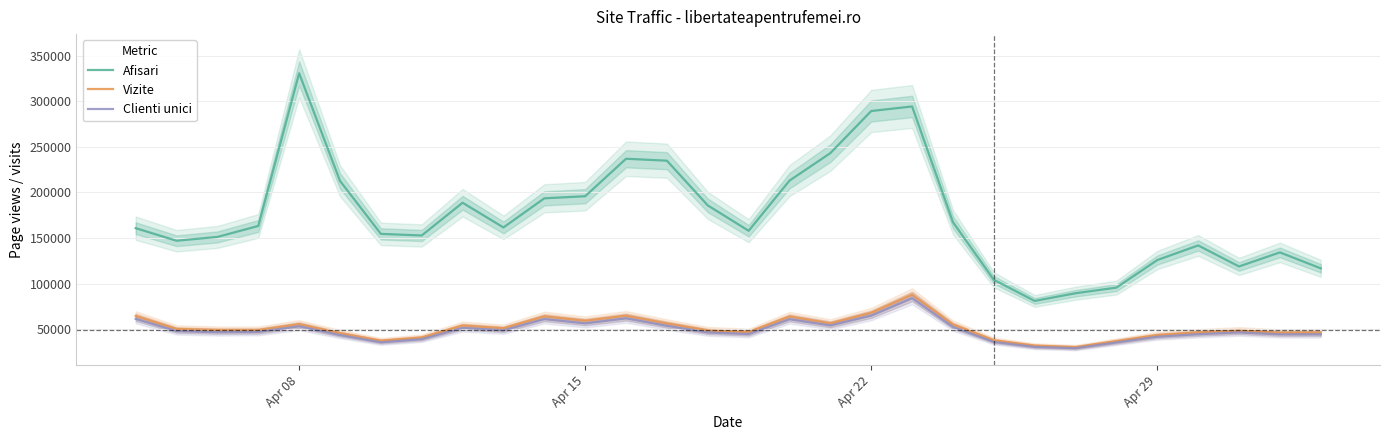

True or false: Clienti unici and Afisari intersect in this chart.

False